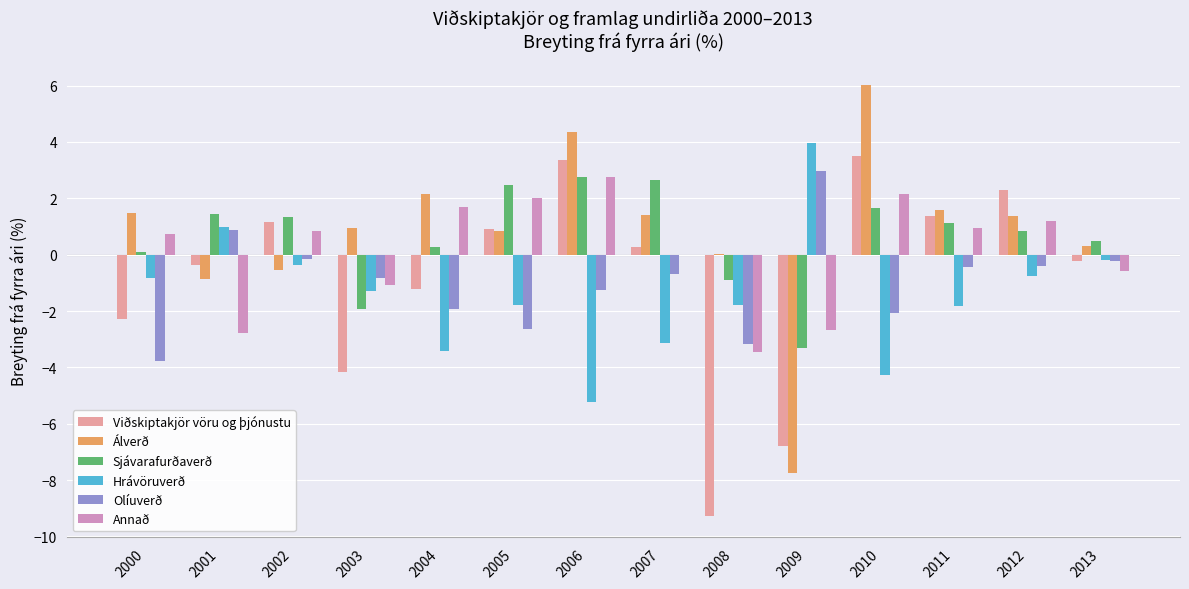

What is the maximum value for Viðskiptakjör vöru og þjónustu?

3.5